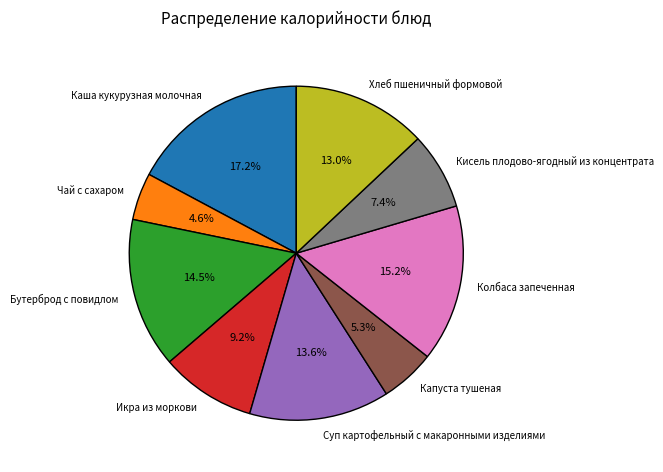

How many segments does this pie chart have?

9